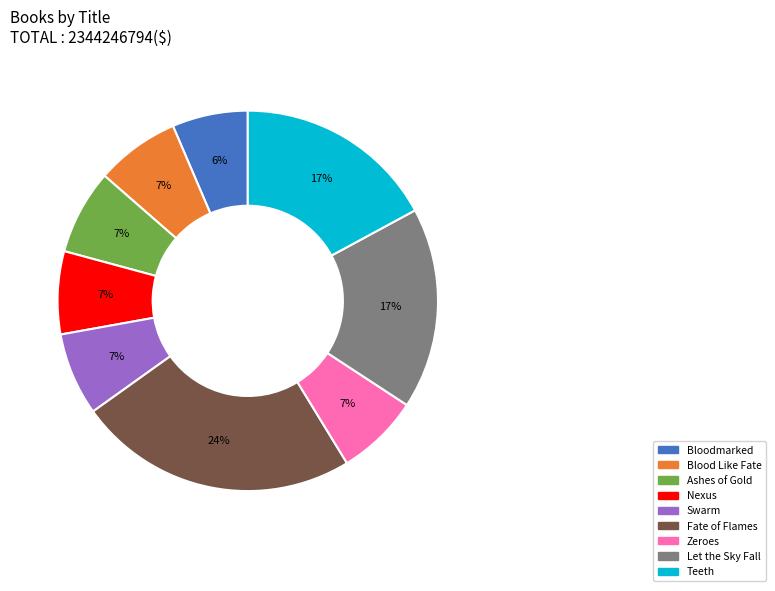

To the nearest percent, what is the difference between the Swarm and Ashes of Gold slice percentages?

0%